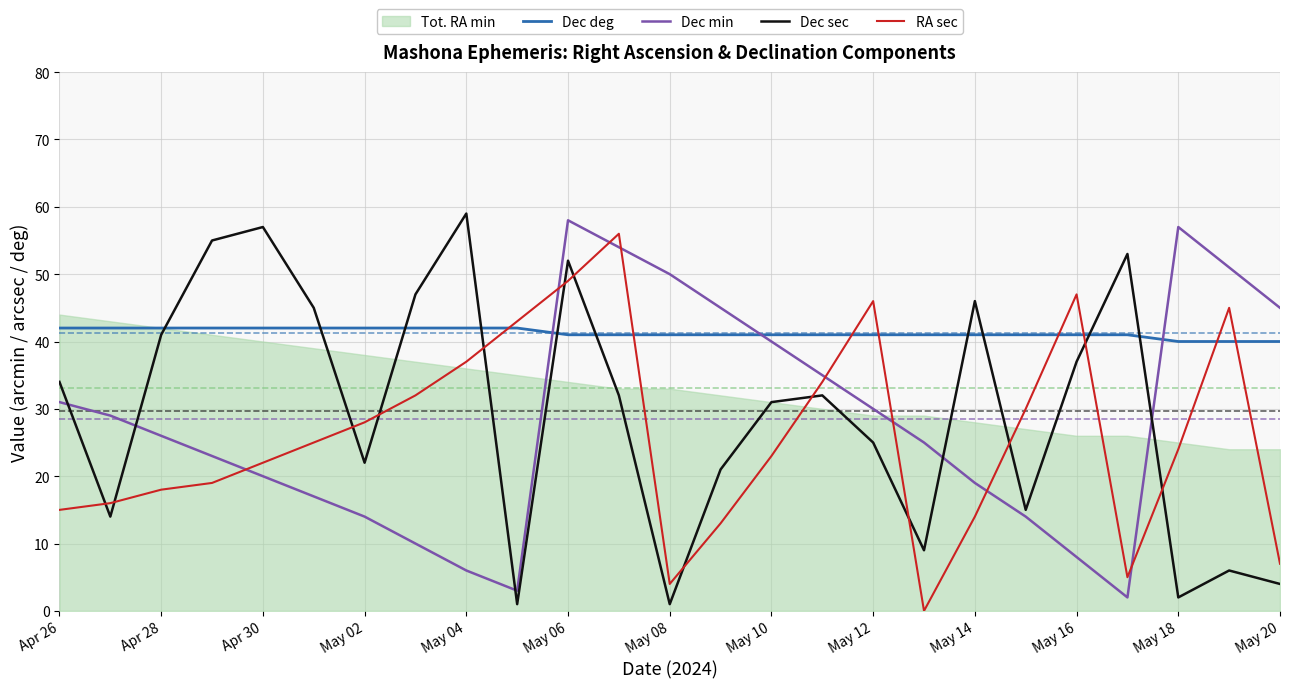

True or false: Dec min has a value of 9 at May 04.

False